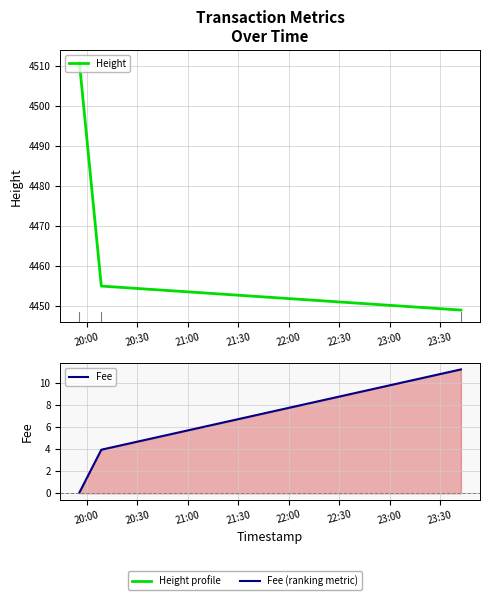

How many data points in Height are above 4455?

1